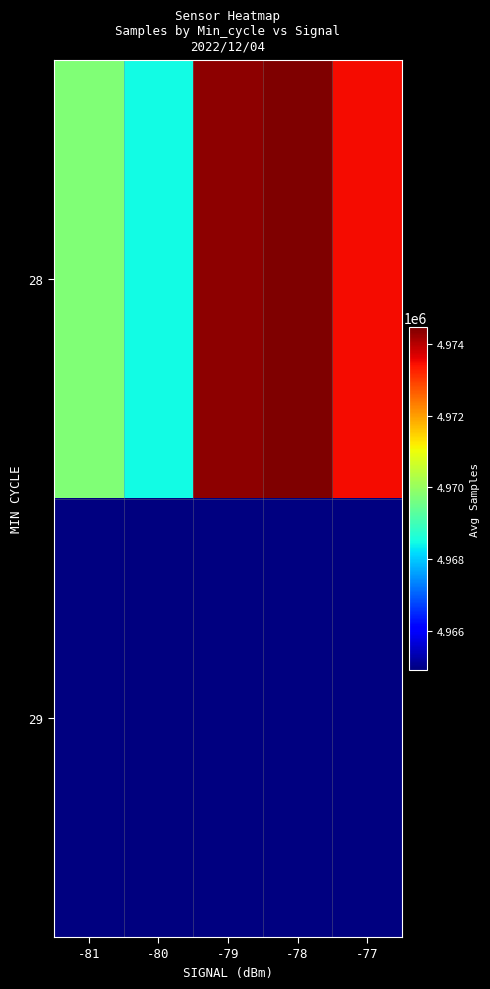

Which category has the lowest value across all series?

-80